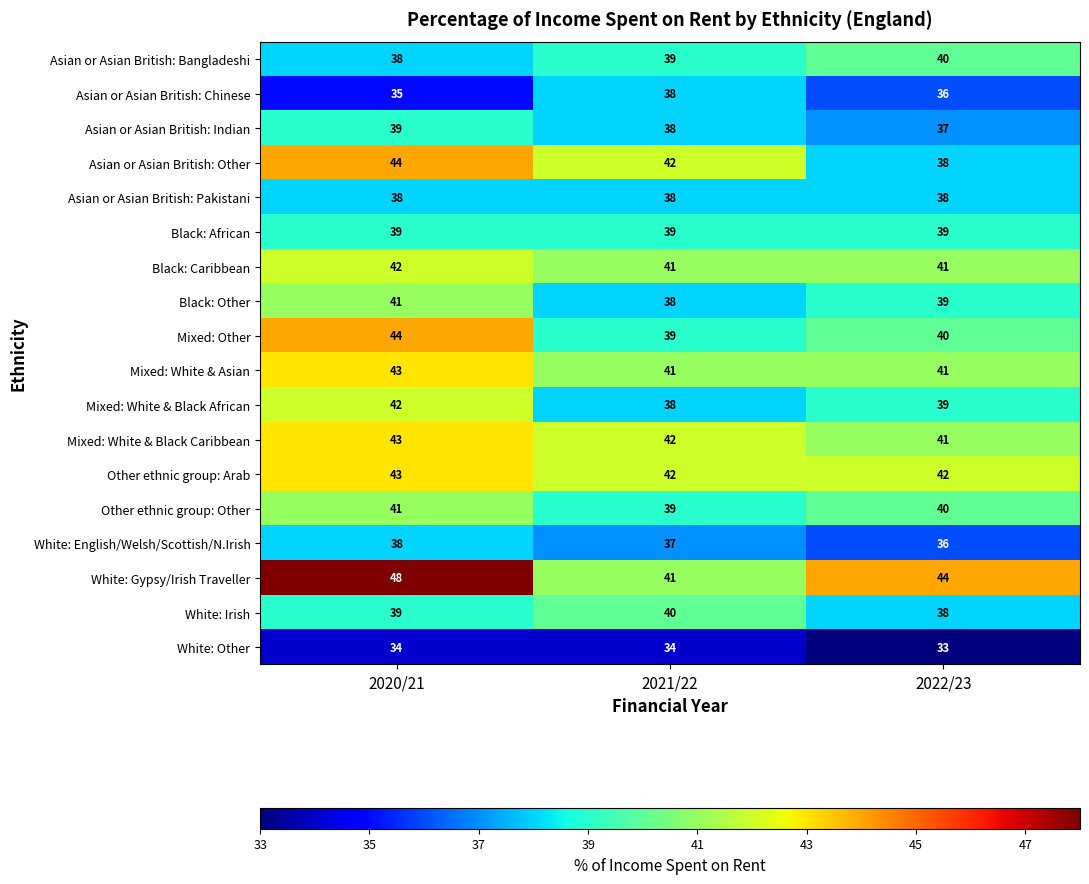

Rank the categories by Asian or Asian British: Indian value from lowest to highest.

2022/23, 2021/22, 2020/21